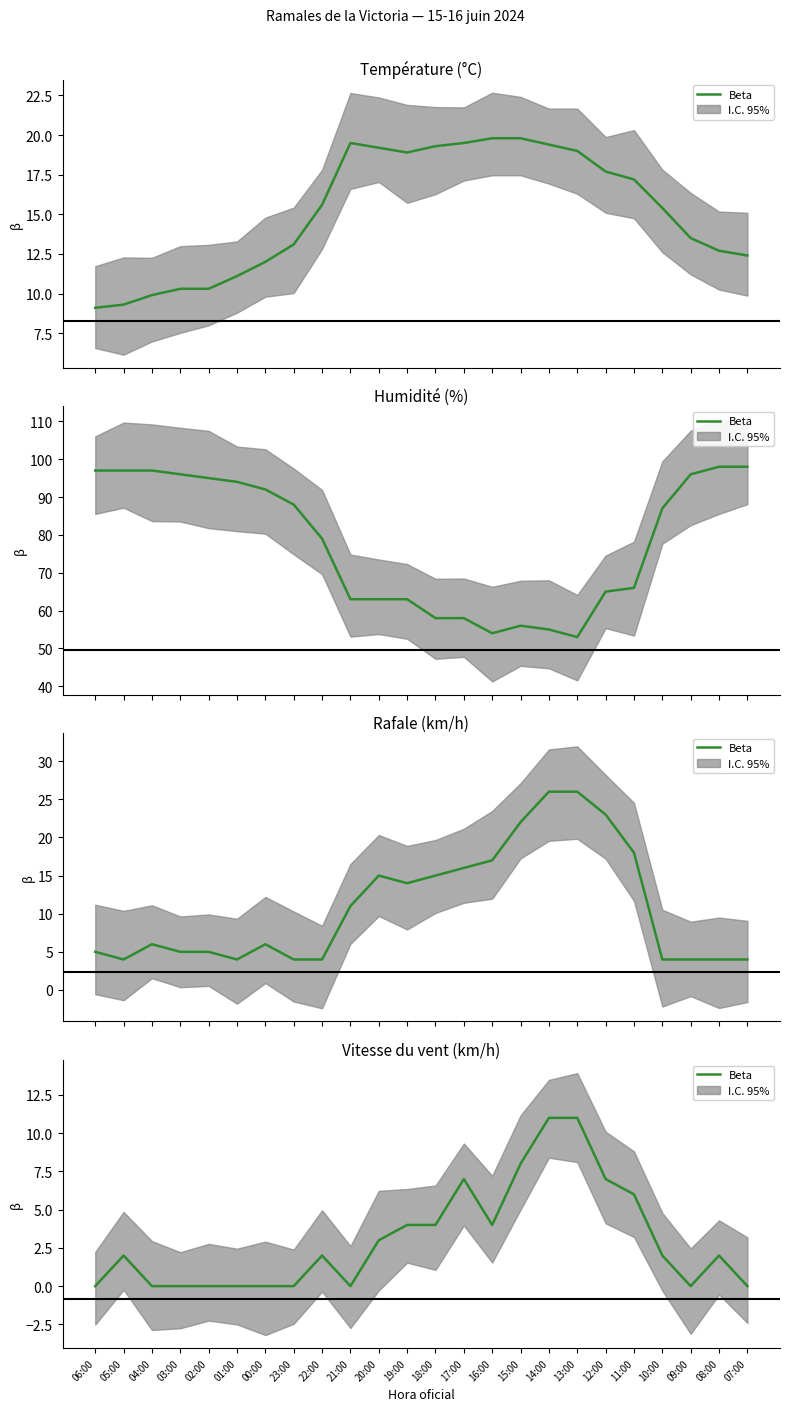

Is this an area chart (filled region under the line)?

No